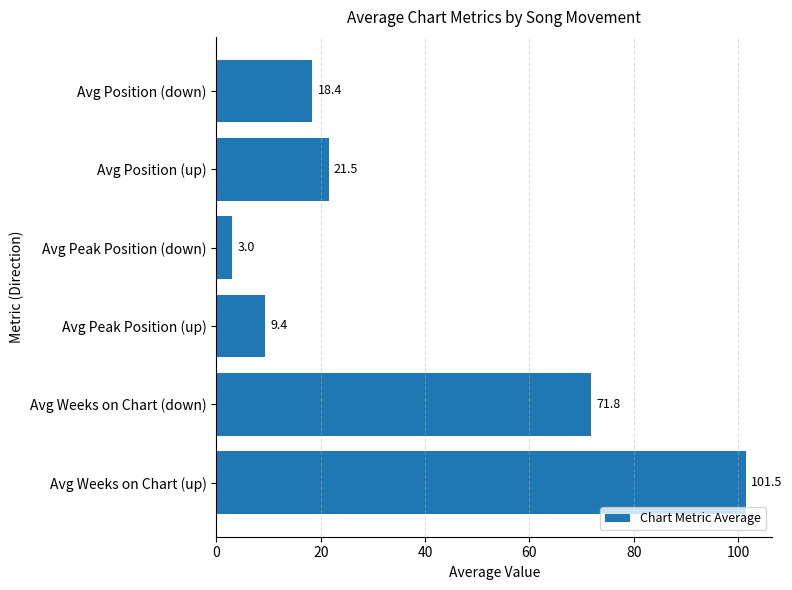

What is the difference between the second highest and second lowest values?

62.4